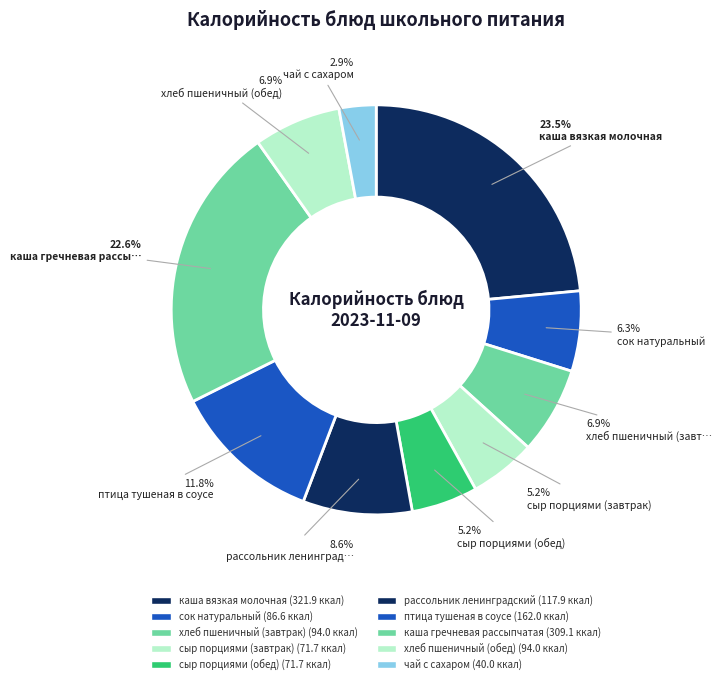

How many segments does this pie chart have?

10